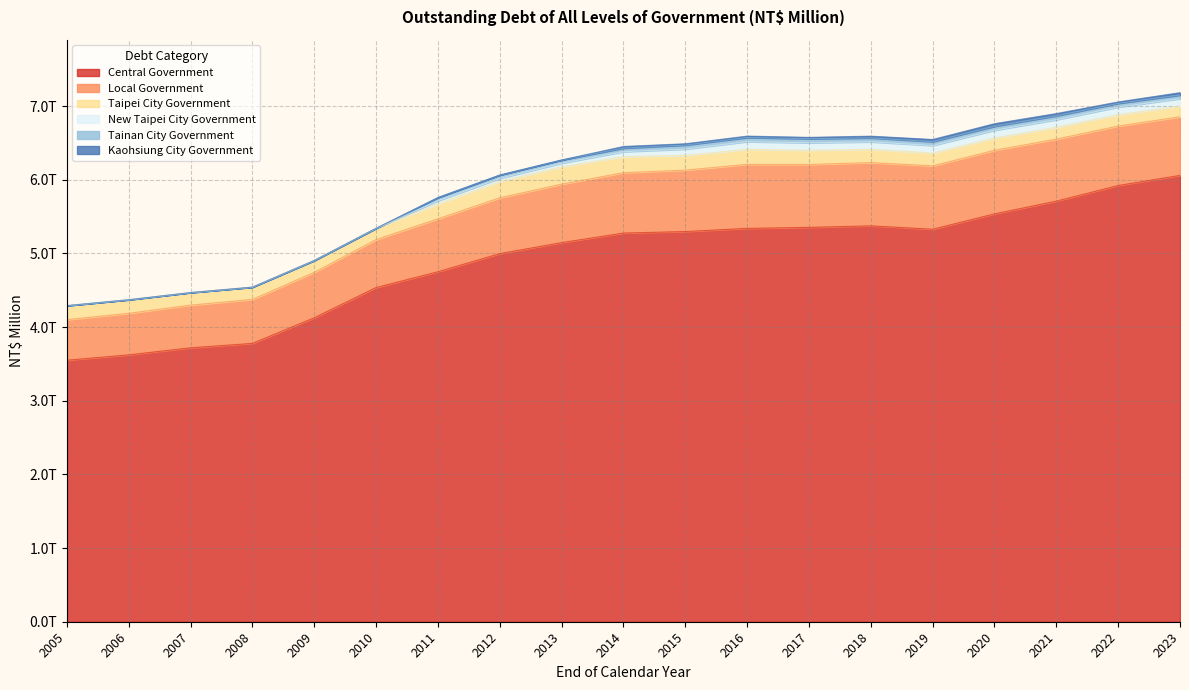

Reading left to right, what are all the values shown in this chart?

Central Government: 3549617	3622642	3718196	3778059	4126259	4536455	4750631	4996331	5146287	5275644	5296410	5339313	5353029	5373603	5327443	5536095	5709095	5921111	6058469
Local Government: 551015	563649	579178	596242	616572	650387	717873	758077	793224	819243	833430	868918	853667	858150	860396	863145	841535	806949	795028
Taipei City Government: 189948	184218	170468	167164	160436	153664	202809	221048	235943	216999	199861	204592	191620	180431	173778	166354	159697	154355	145141
New Taipei City Government: 0	0	0	0	0	0	42596	43064	48586	68050	85800	103499	102231	101731	102400	106000	104000	103200	100896
Tainan City Government: 0	0	0	0	0	0	44095	45195	43839	48798	54573	55473	55473	52973	52825	52800	52800	50400	49400
Kaohsiung City Government: 0	0	0	0	0	0	0	0	0	22200	17600	20000	18500	24000	29000	36000	30500	19500	32600